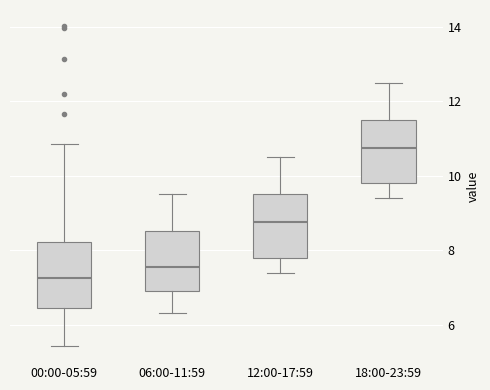

Where is the upper edge of the box for 06:00-11:59 on the y-axis? The values are not printed on the chart, so give them approximately, as read against the axis.

8.6